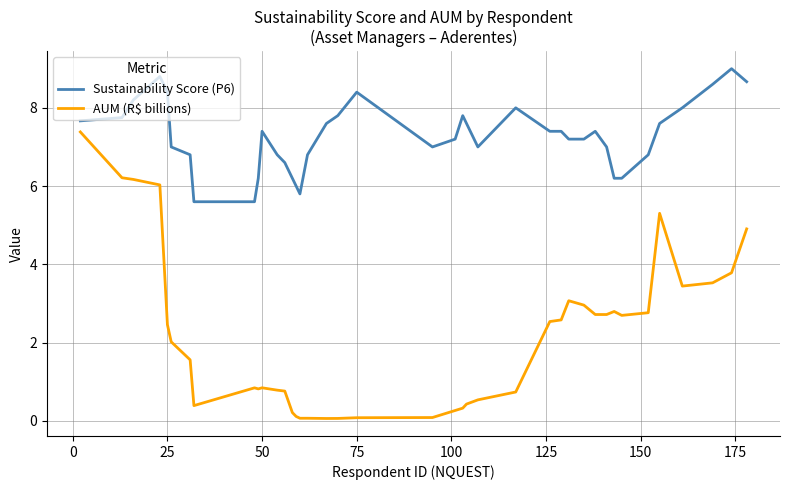

Which series has the widest spread of values?

AUM (R$ billions)